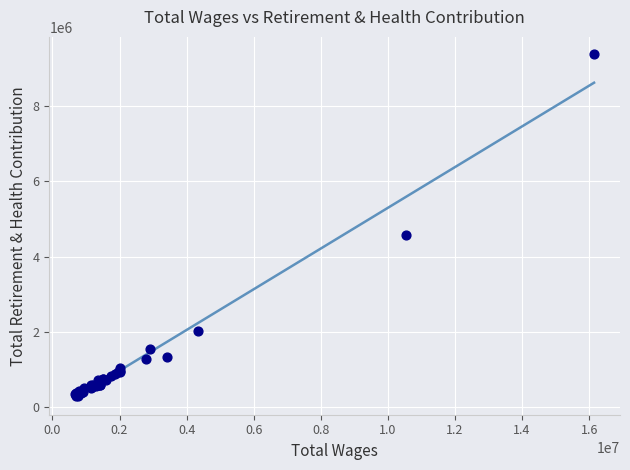

What Y value in the scatter plot is closest to 4831756?

4584868